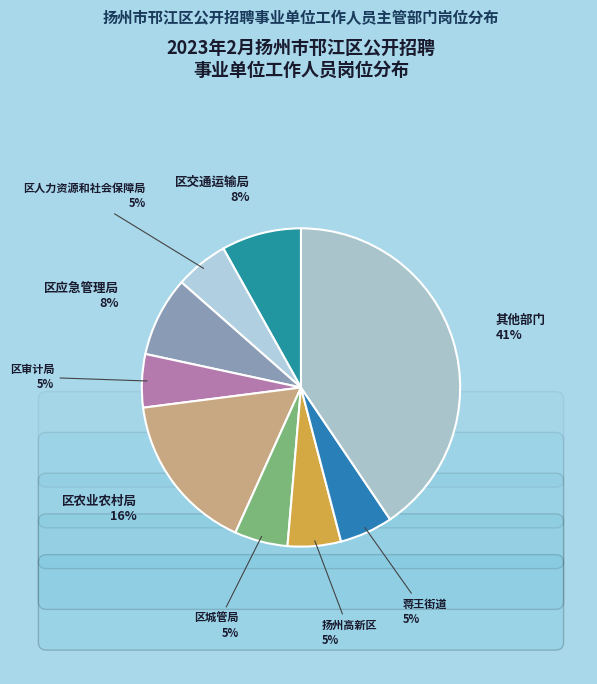

Do 区行政审批局 and 区统计局 together represent more than half of the pie?

No